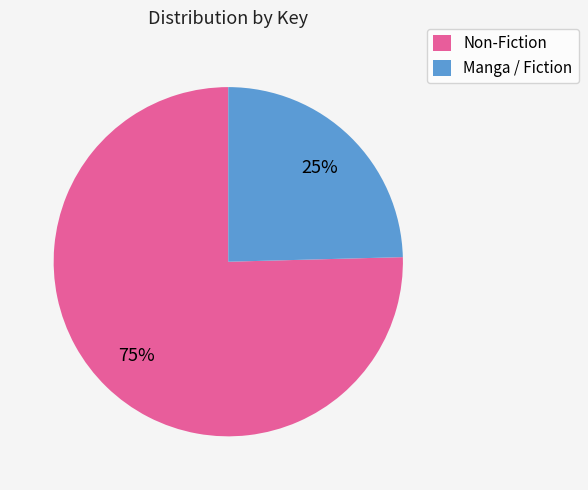

How many segments does this pie chart have?

2